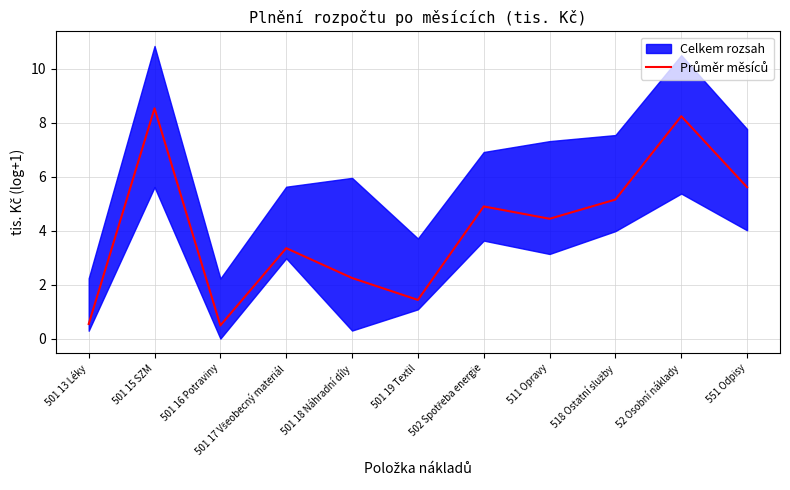

The chart shows a value of 1.5 at 502 Spotřeba energie. True or false?

False